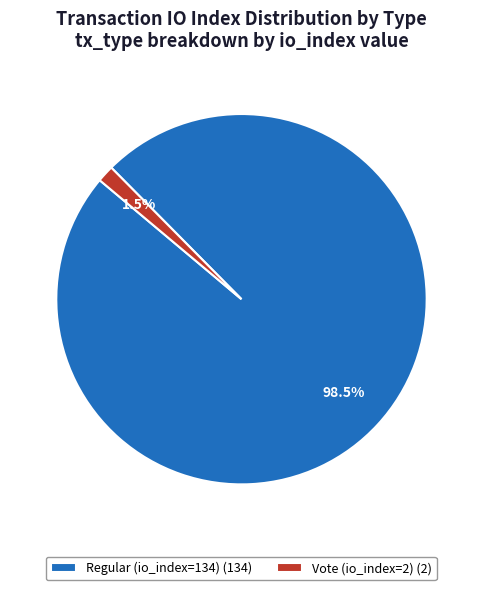

What portion of the pie excludes Regular (io_index=134)?

1.5%